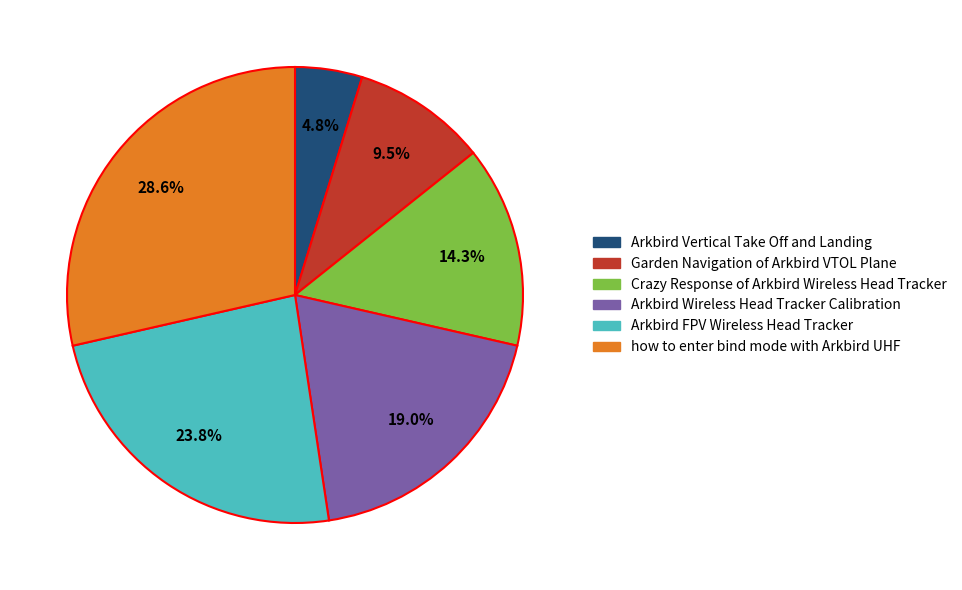

To the nearest percent, what is the difference between the Arkbird Vertical Take Off and Landing and Arkbird FPV Wireless Head Tracker slice percentages?

19%